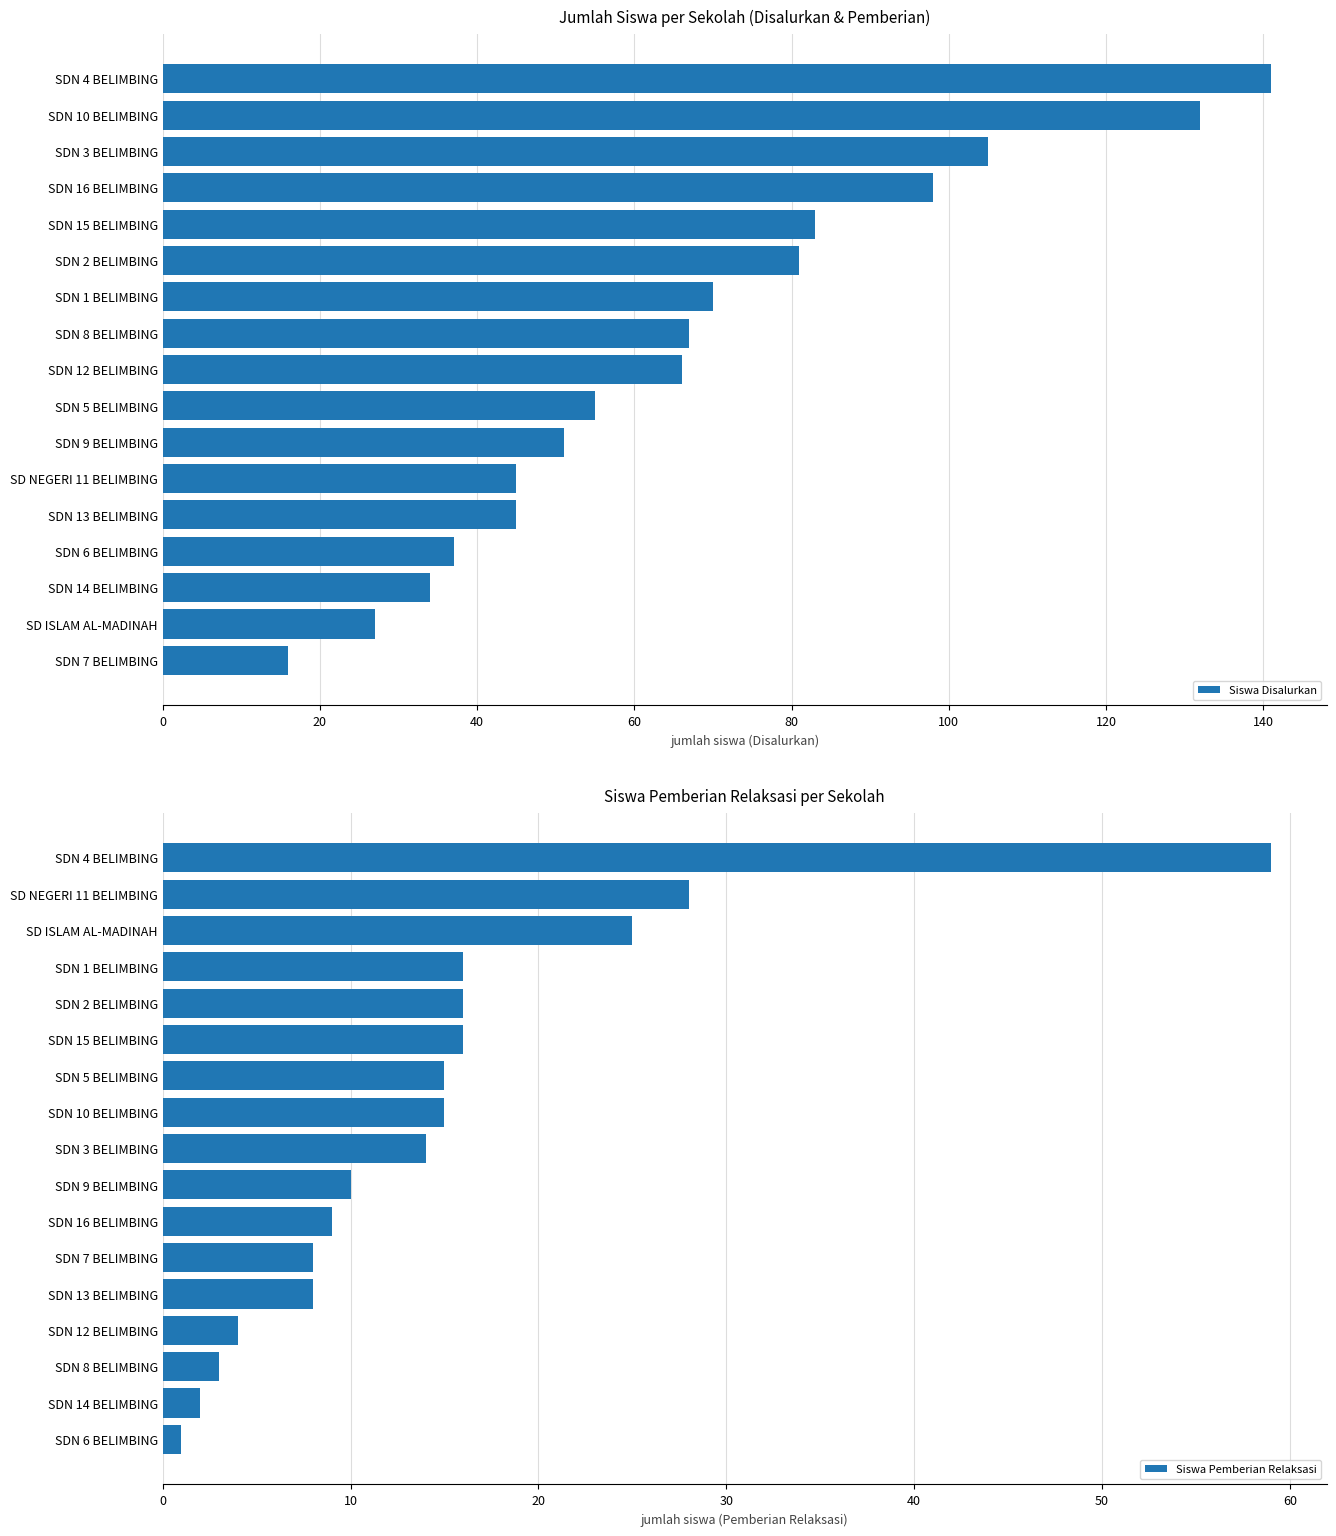

At how many categories does at least one series exceed 7?

17